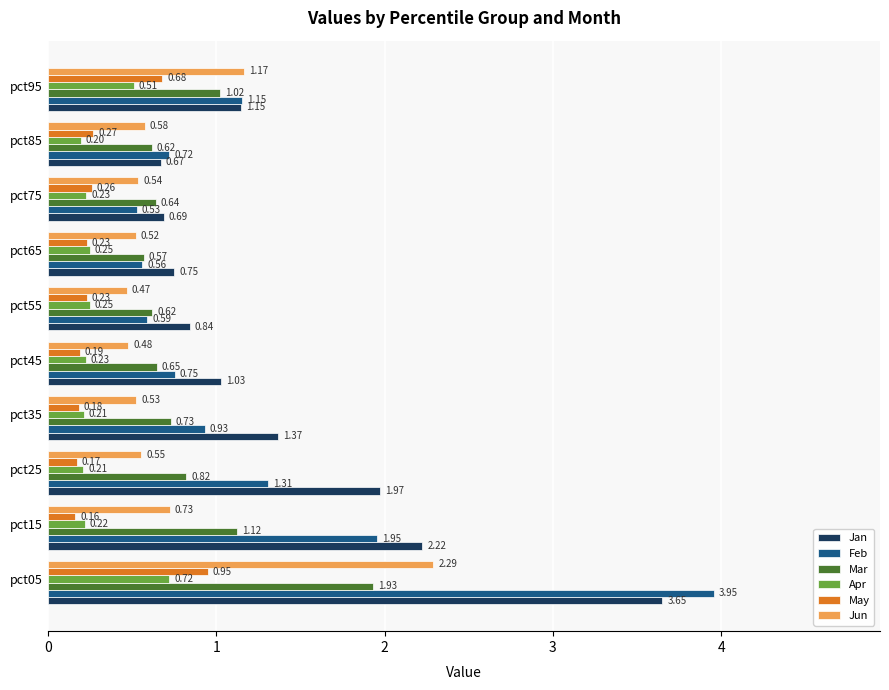

List the labels in order of Jan value, largest first.

pct05, pct15, pct25, pct35, pct95, pct45, pct55, pct65, pct75, pct85